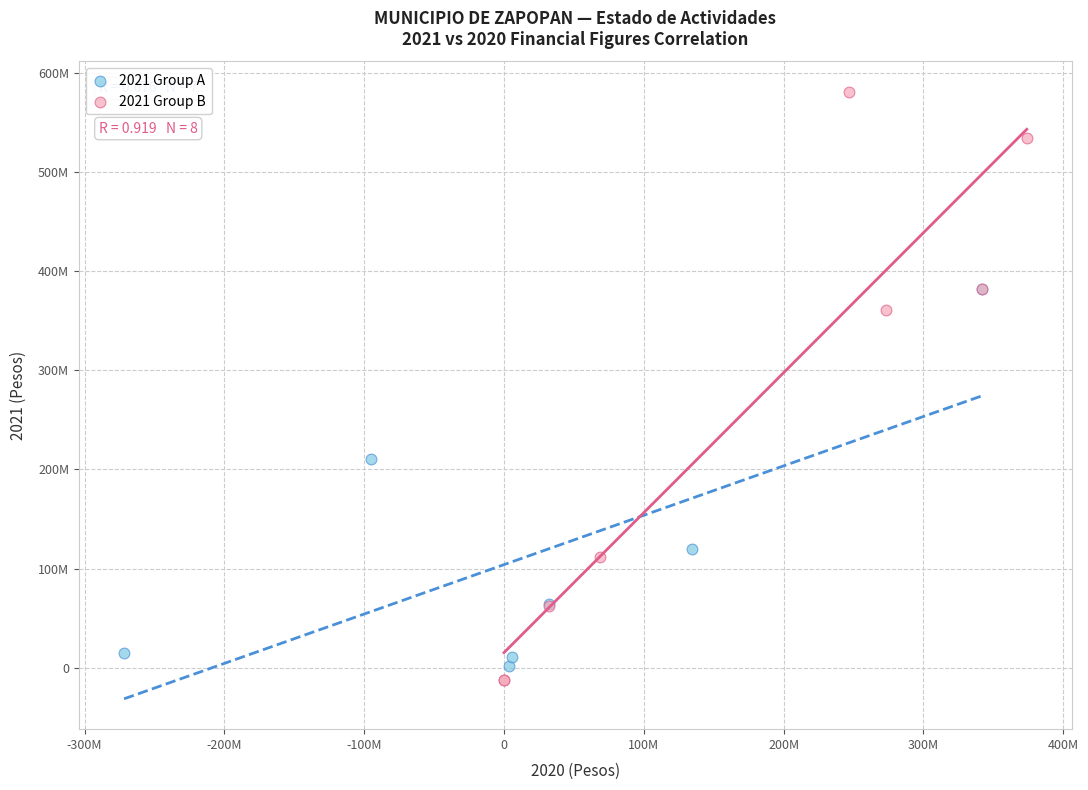

Which series has the largest Y range (max minus min)?

2021 Group B